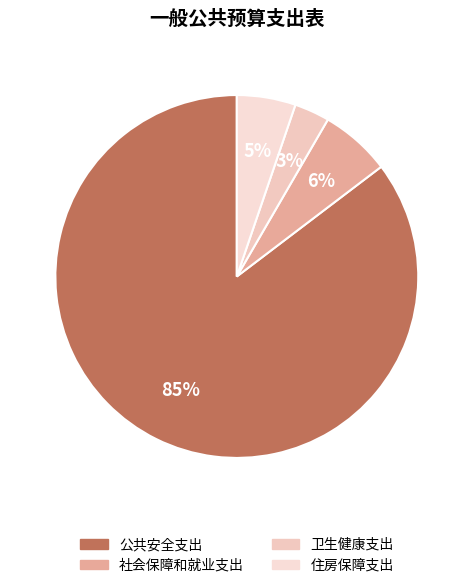

True or false: 卫生健康支出 accounts for 3% of the total.

True